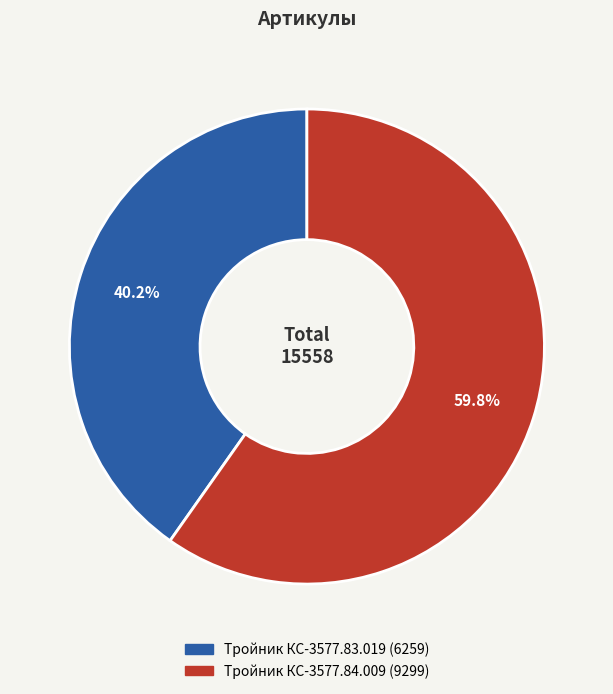

To the nearest percent, what is the difference between the largest and smallest slice percentages?

20%